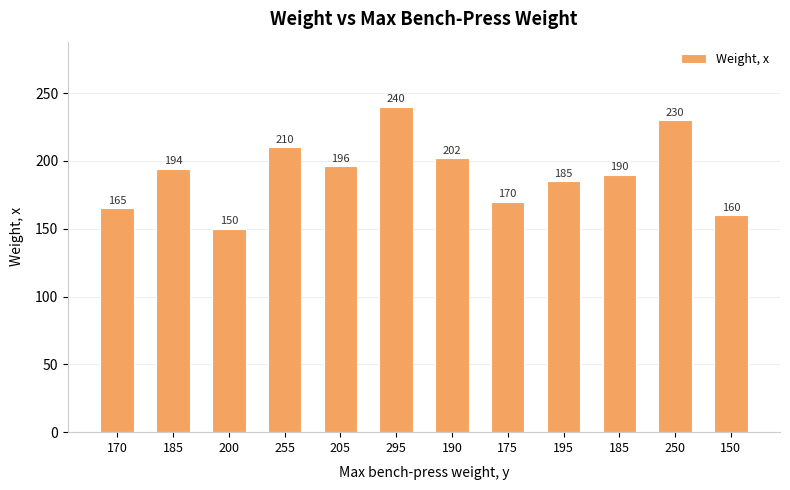

How many bars are there in total?

12